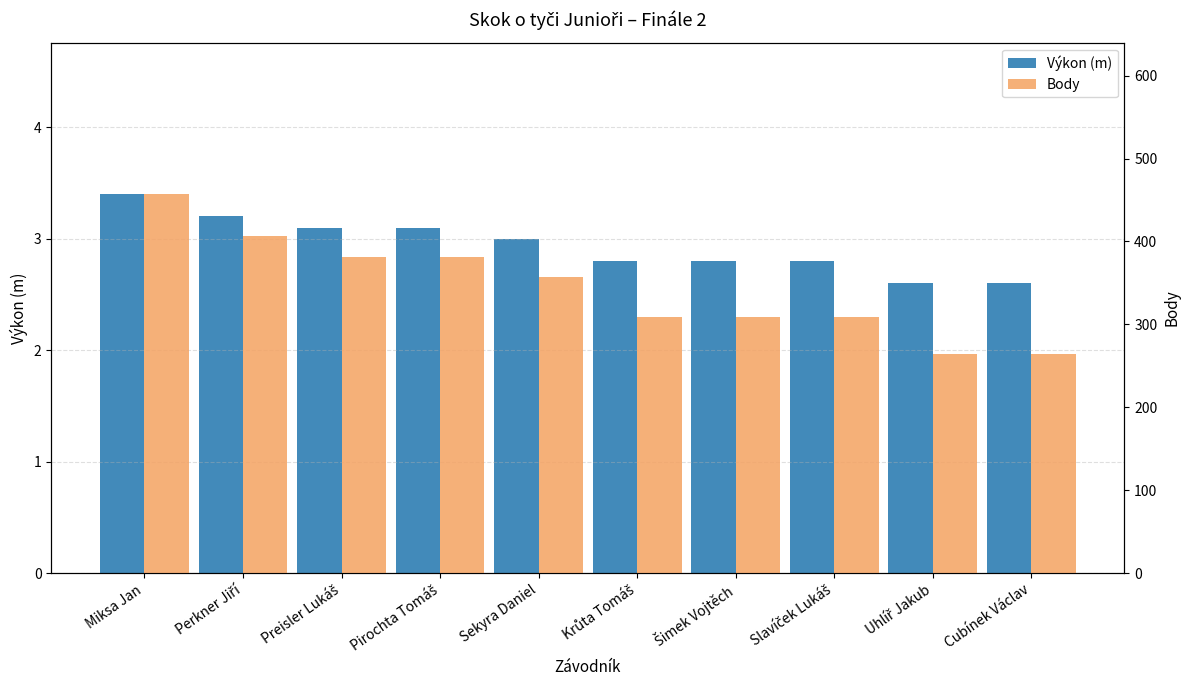

The Výkon (m) series shows 3.4 at Miksa Jan. True or false?

True